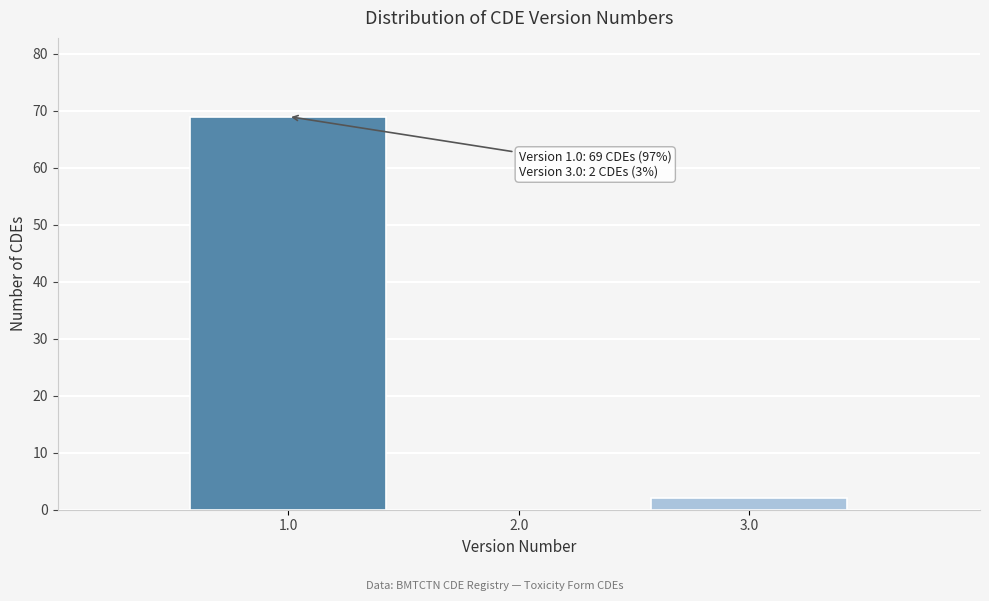

Over which range of the x-axis is the bar tallest?

0.5 to 1.5